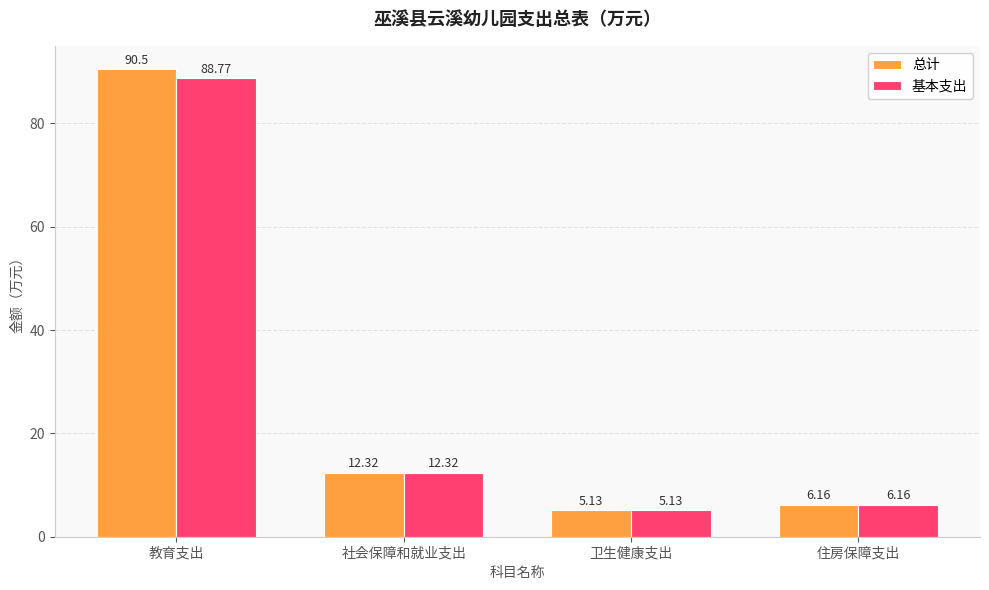

What position from the left is 住房保障支出?

4